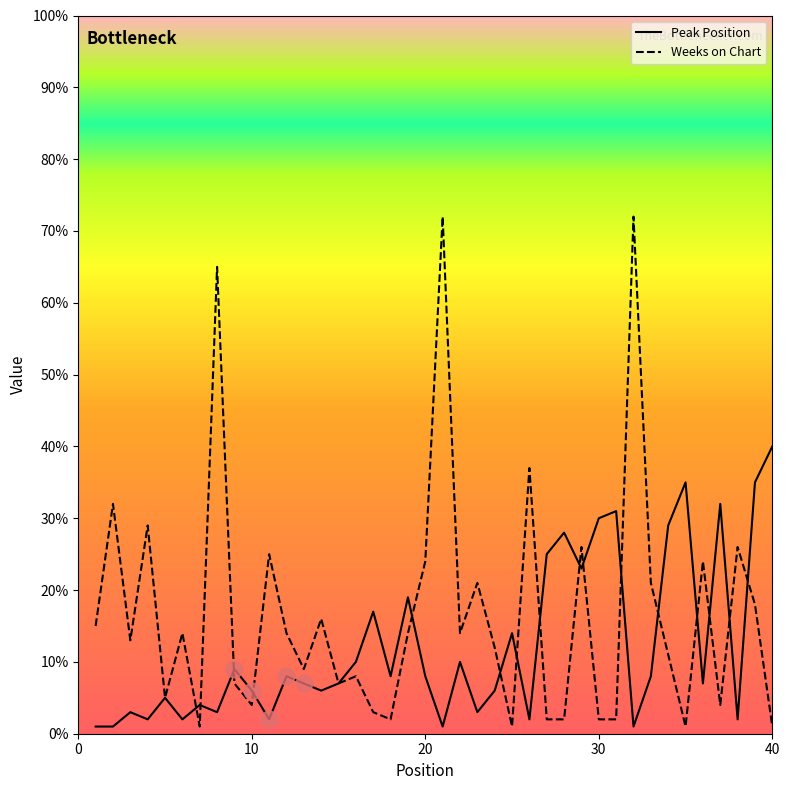

What is the maximum value shown in the chart?

72